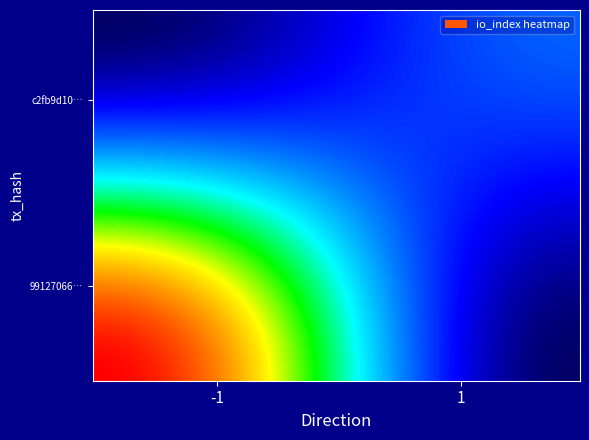

Rank the series by their maximum value, from lowest to highest.

c2fb9d1043fa7f5f4fe4ec5c2be77af347784d7, 991270661298e48bba82acf9d430c4e5e1ae0e1